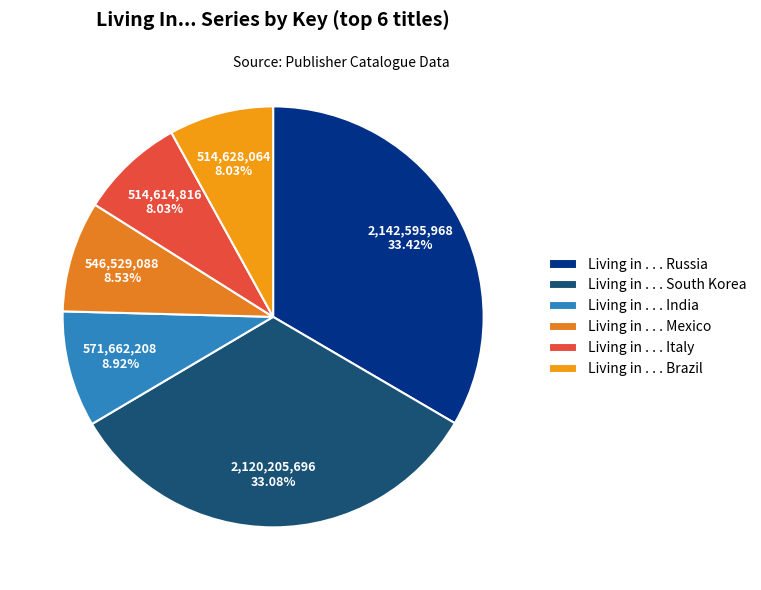

How many segments does this pie chart have?

6